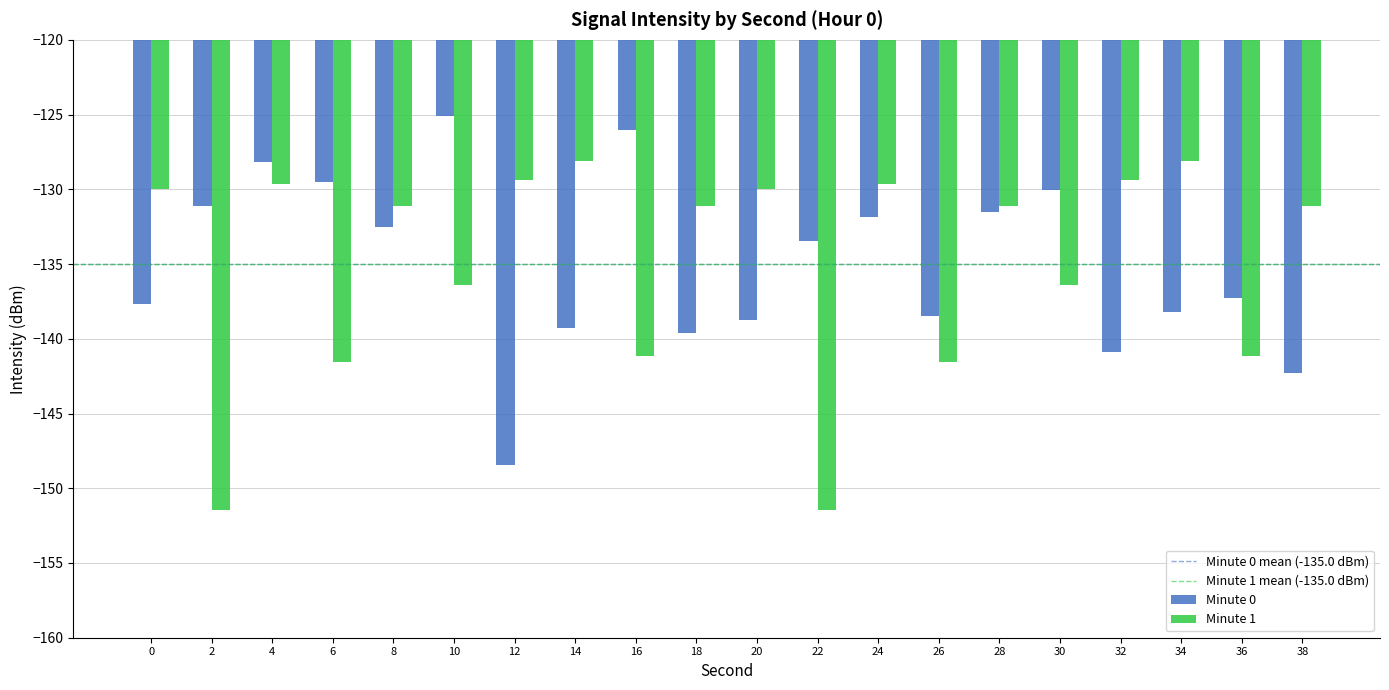

Count the number of categories in the chart.

20